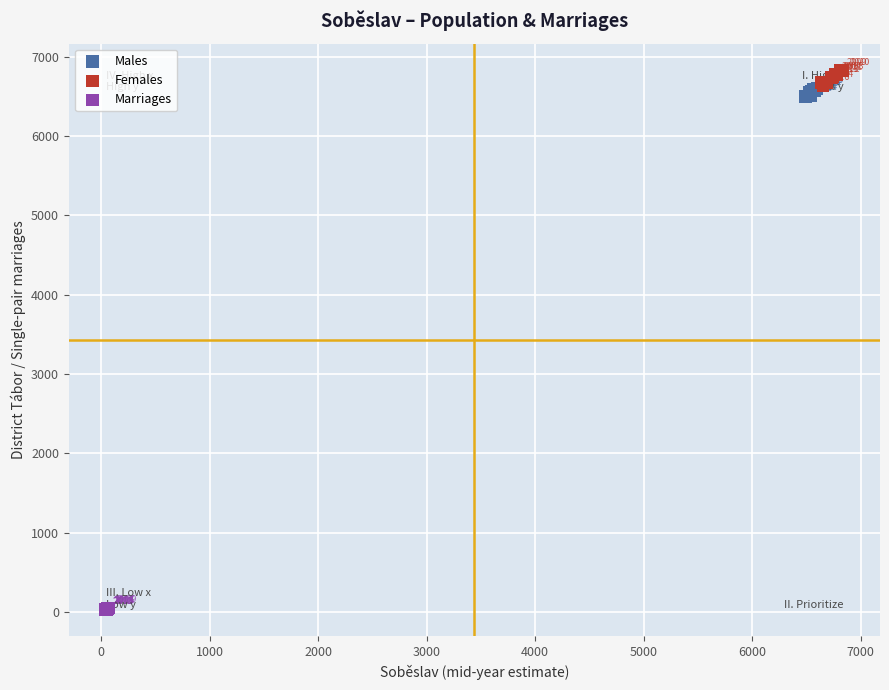

Which series has the largest Y range (max minus min)?

Females